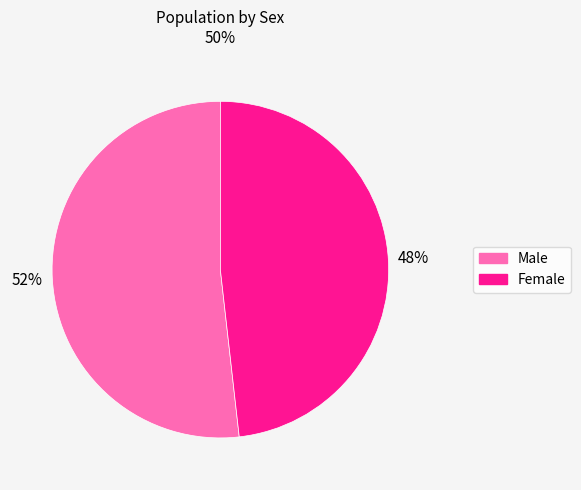

What is the ratio of the value at Female to the value at Male?

0.9